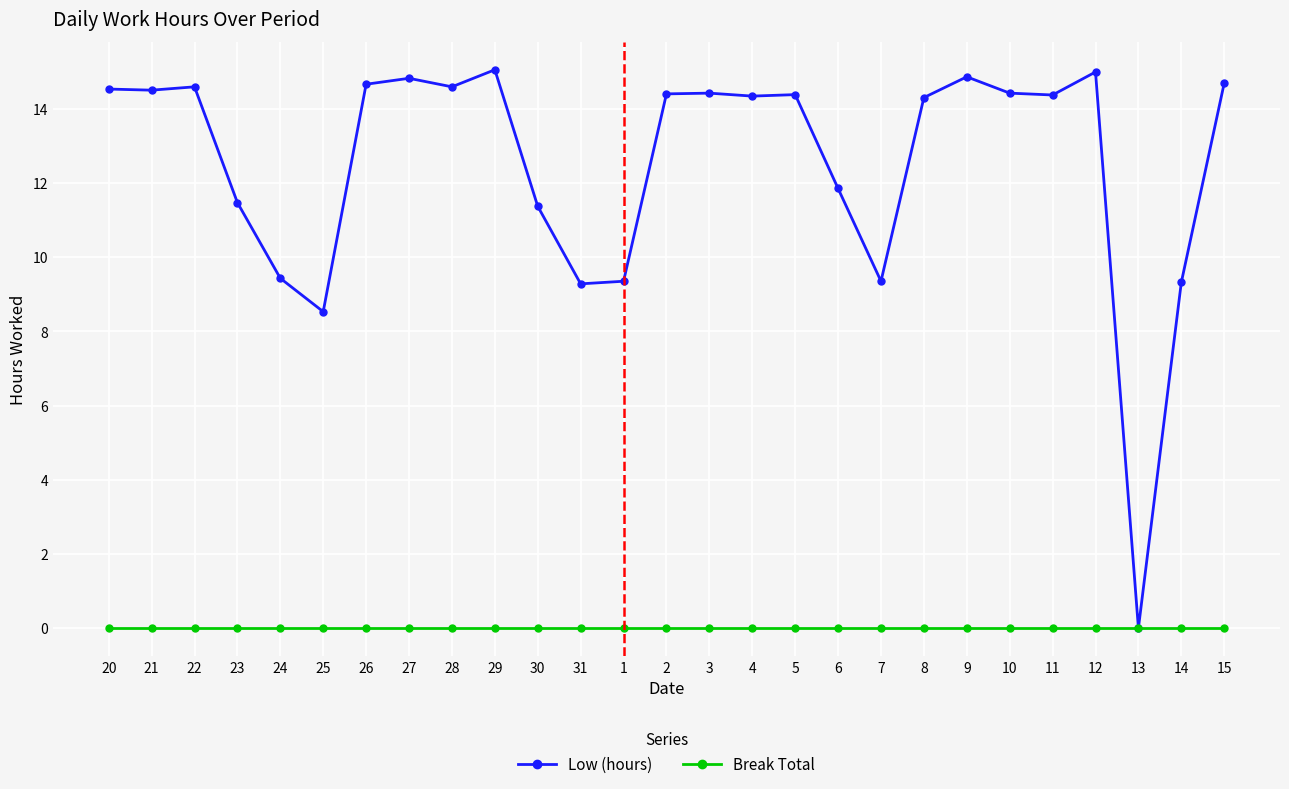

What is the greatest value displayed?

15.1